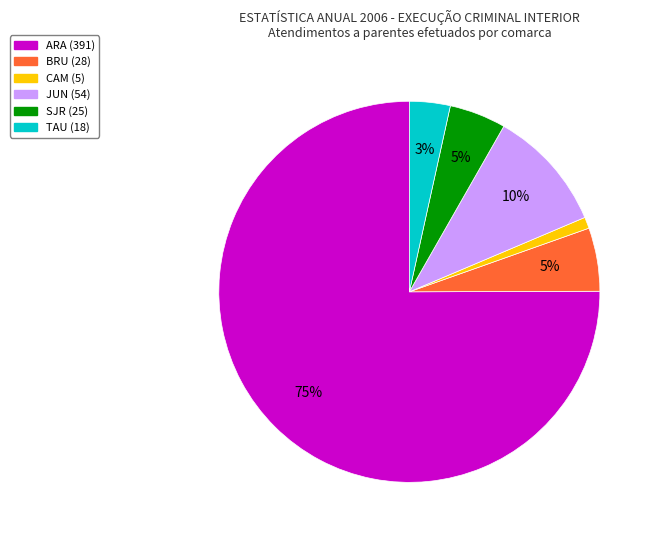

To the nearest percent, what is the average slice percentage?

17%